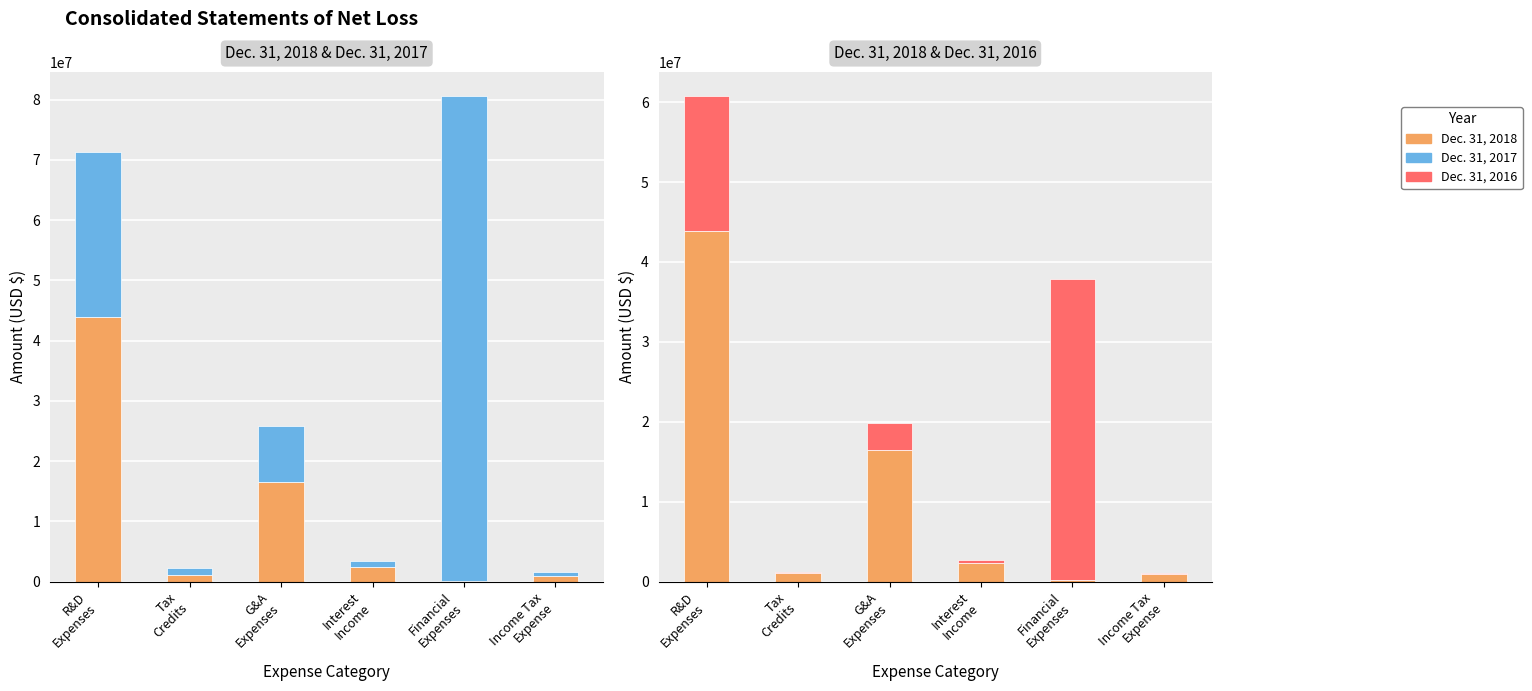

Rank the categories by Dec. 31, 2017 value from highest to lowest.

Financial
Expenses, R&D
Expenses, G&A
Expenses, Tax
Credits, Interest
Income, Income Tax
Expense